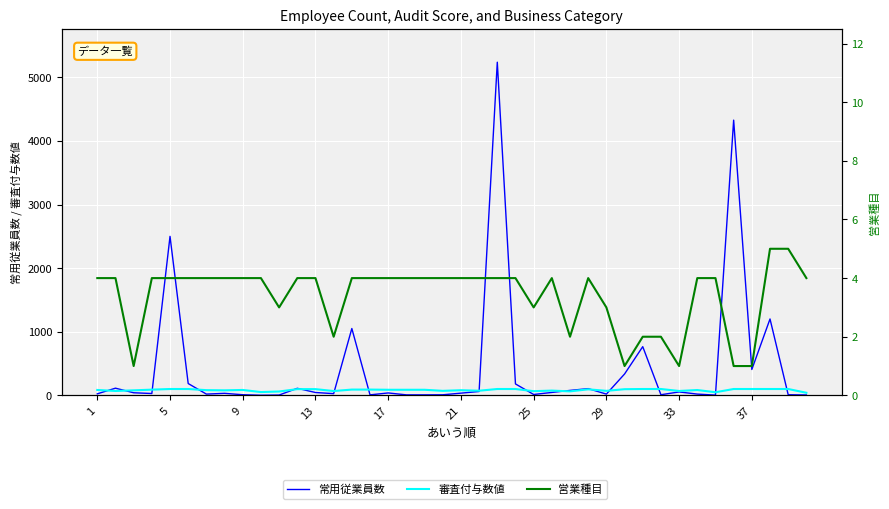

True or false: 営業種目 and 審査付与数値 cross at least once.

False